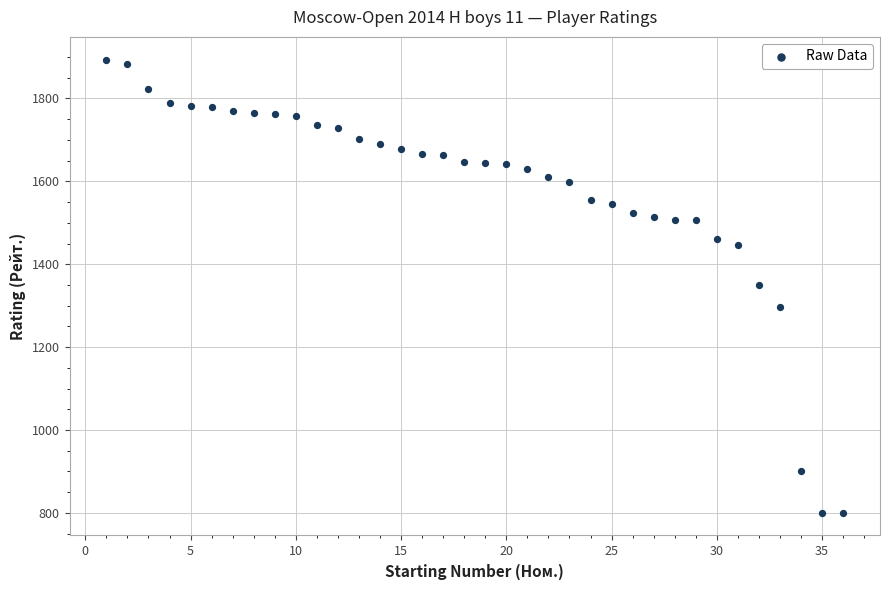

What is the range of Y values (max minus min)?

1094